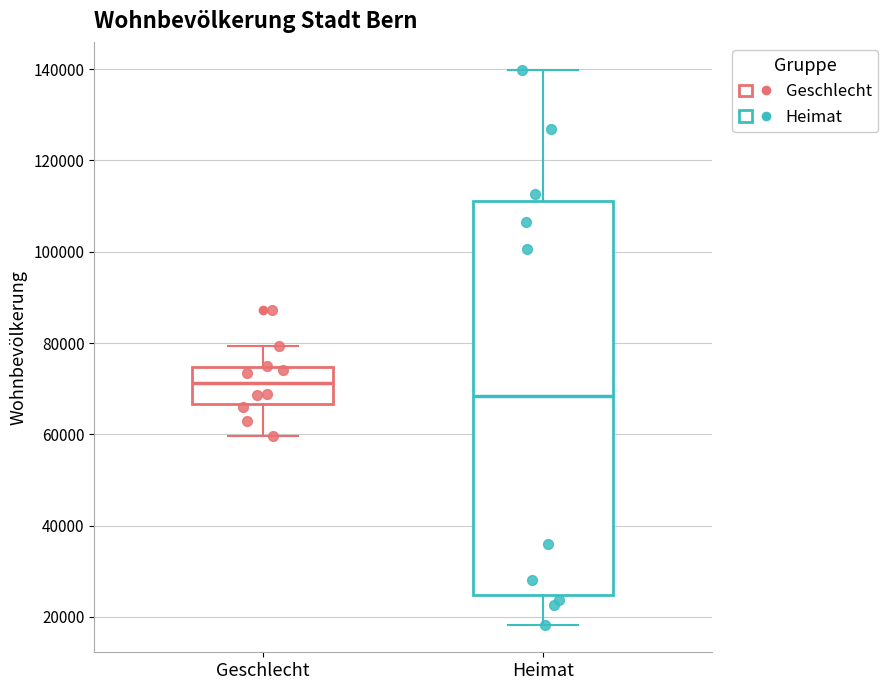

Reading left to right, read every box against the y-axis: the position of its median line, the range the box covers, and the ends of its whiskers. The values are not printed on the chart, so give them approximately, as read against the axis.

Geschlecht: median 72000, box 66000 to 74000, whiskers 60000 to 80000
Heimat: median 68000, box 24000 to 112000, whiskers 18000 to 140000